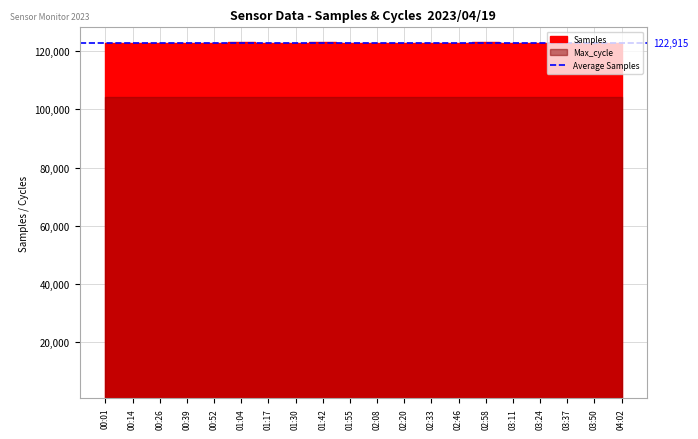

Which series has the widest spread of values?

Samples